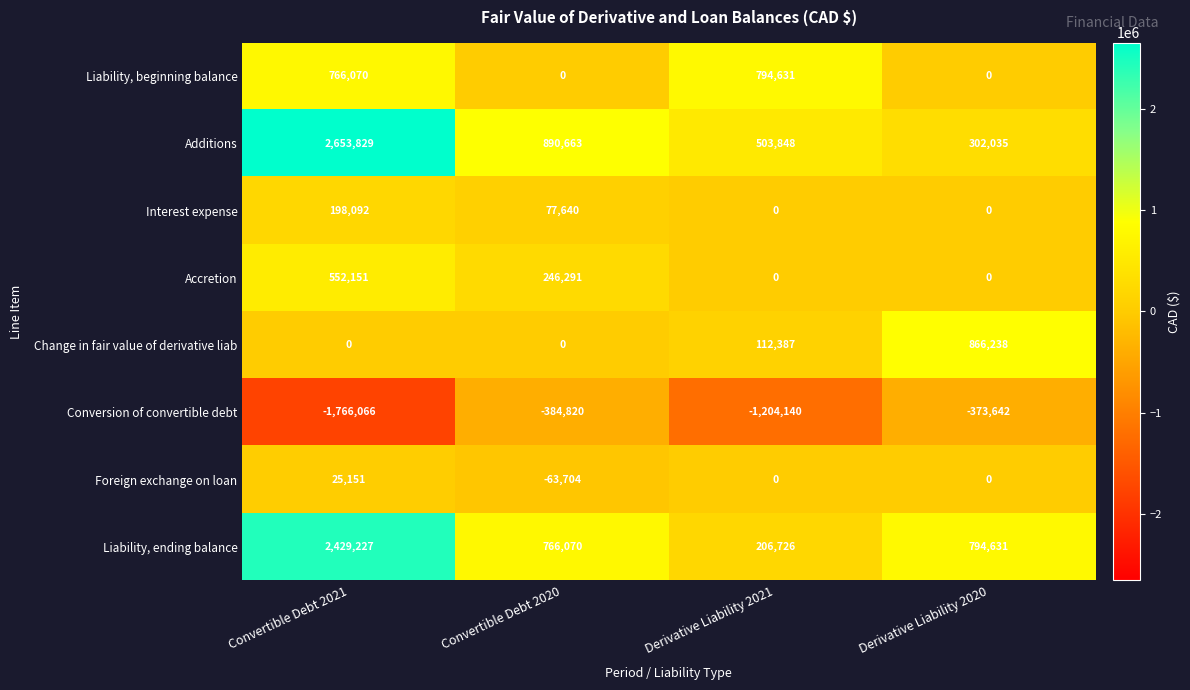

Between Convertible Debt 2021 and Derivative Liability 2020, which series saw the biggest shift?

Additions